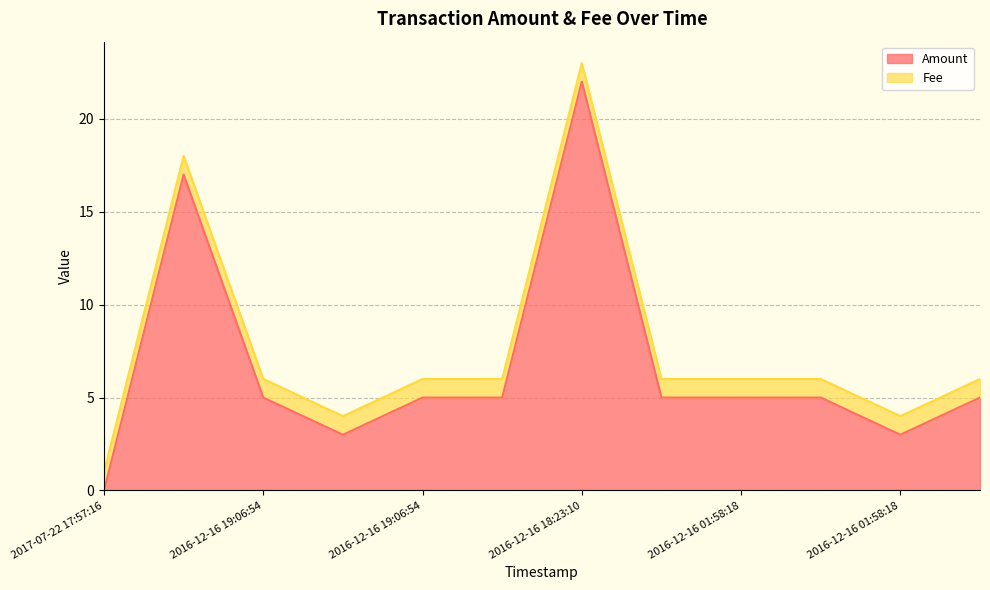

How many lines are shown in the chart?

2